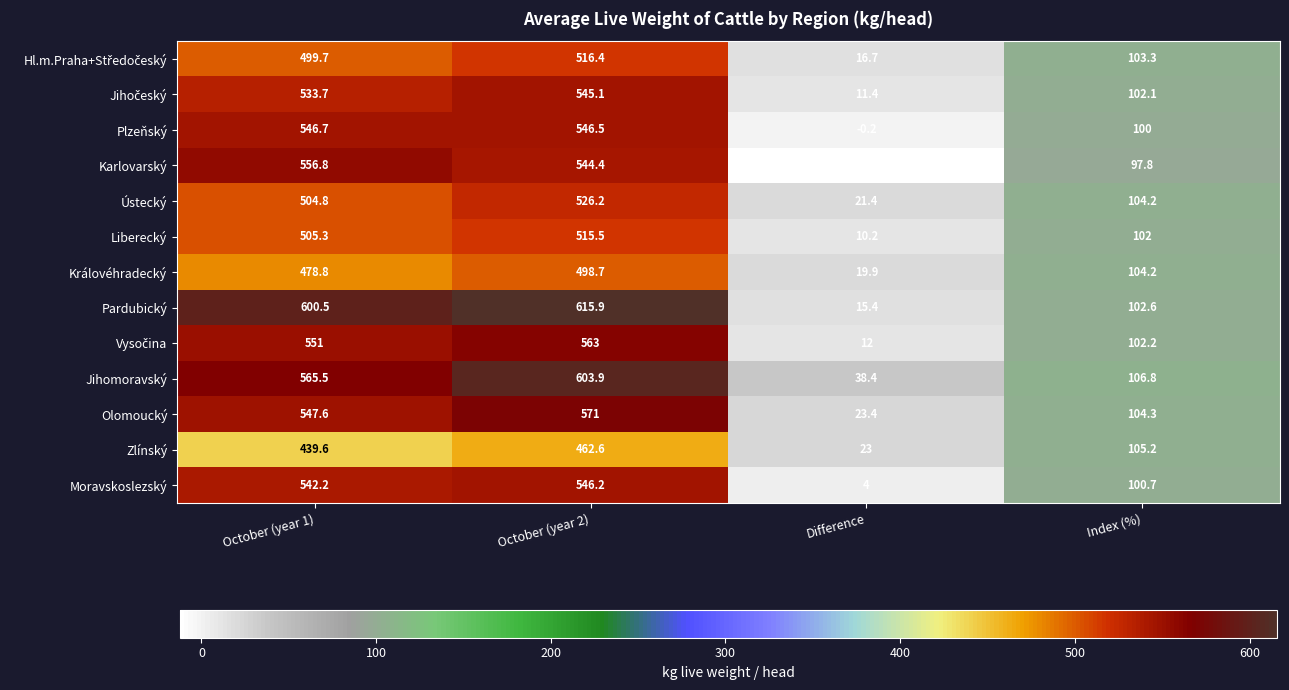

At which category is the sum across all series the highest?

October (year 2)